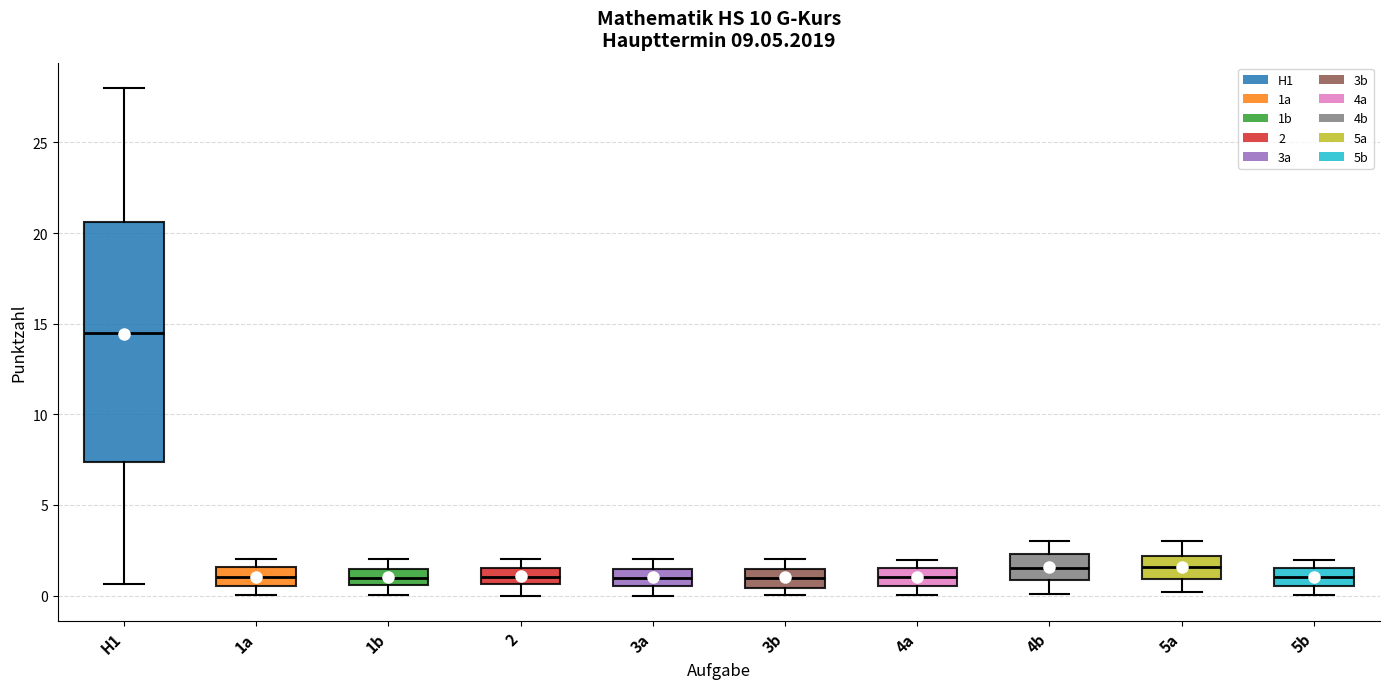

Reading left to right, read every box against the y-axis: the position of its median line, the range the box covers, and the ends of its whiskers. The values are not printed on the chart, so give them approximately, as read against the axis.

H1: median 14.5, box 7.5 to 20.5, whiskers 0.5 to 28.0
1a: median 1.0, box 0.5 to 1.5, whiskers 0.0 to 2.0
1b: median 1.0, box 0.5 to 1.5, whiskers 0.0 to 2.0
2: median 1.0, box 0.5 to 1.5, whiskers 0.0 to 2.0
3a: median 1.0, box 0.5 to 1.5, whiskers 0.0 to 2.0
3b: median 1.0, box 0.5 to 1.5, whiskers 0.0 to 2.0
4a: median 1.0, box 0.5 to 1.5, whiskers 0.0 to 2.0
4b: median 1.5, box 1.0 to 2.5, whiskers 0.0 to 3.0
5a: median 1.5, box 1.0 to 2.0, whiskers 0.0 to 3.0
5b: median 1.0, box 0.5 to 1.5, whiskers 0.0 to 2.0